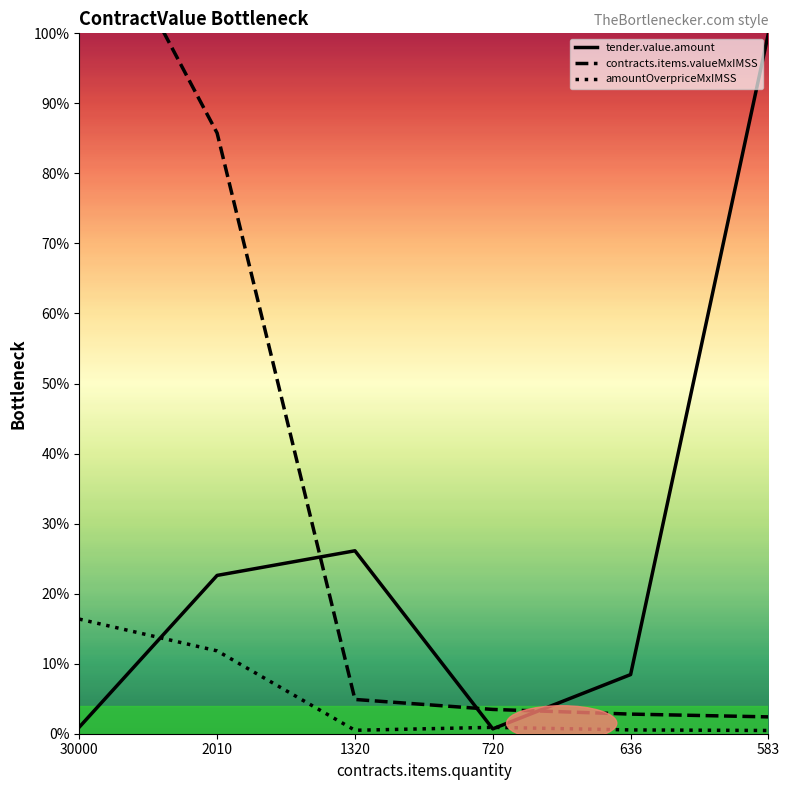

Which series has the largest range (max minus min)?

contracts.items.valueMxIMSS